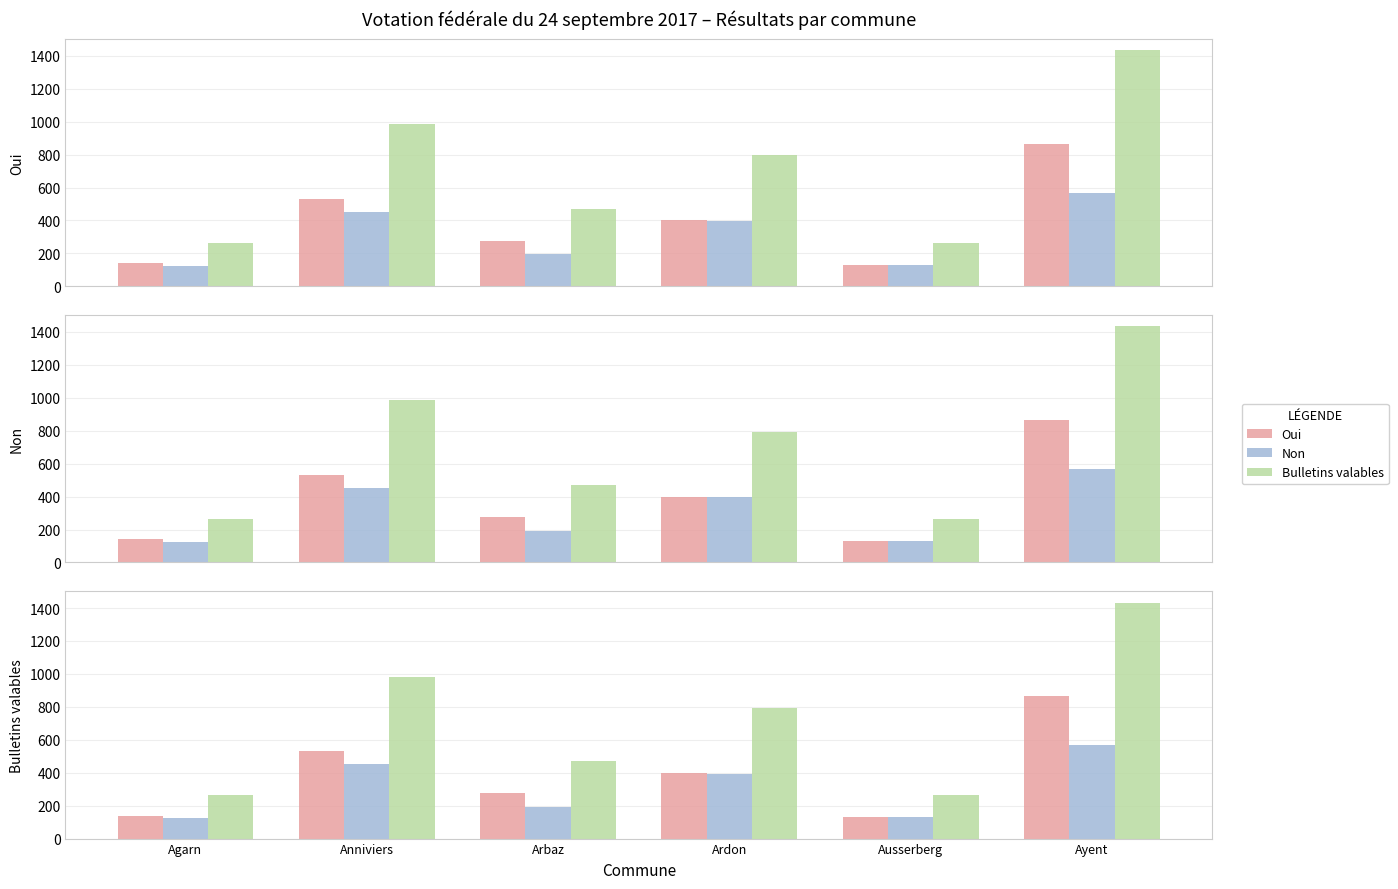

What position from the right is Ausserberg?

2